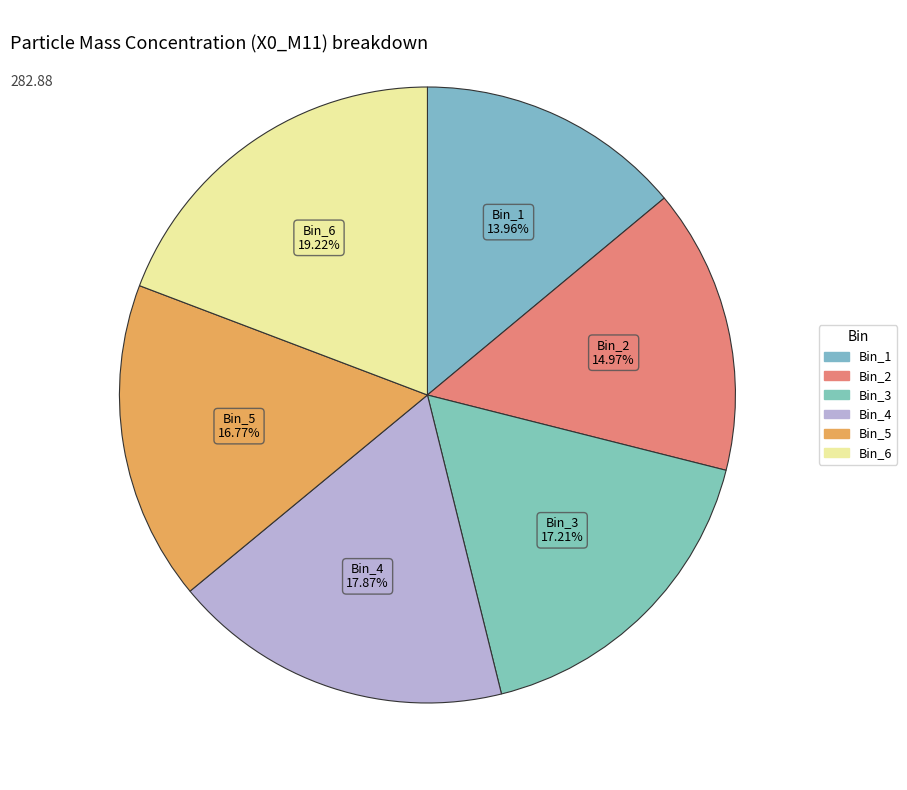

Count the number of slices in the pie.

6